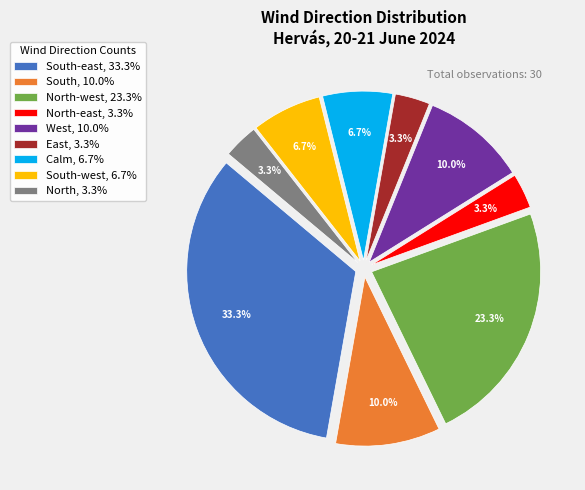

To the nearest percent, what is the difference between the largest and smallest slice percentages?

30%